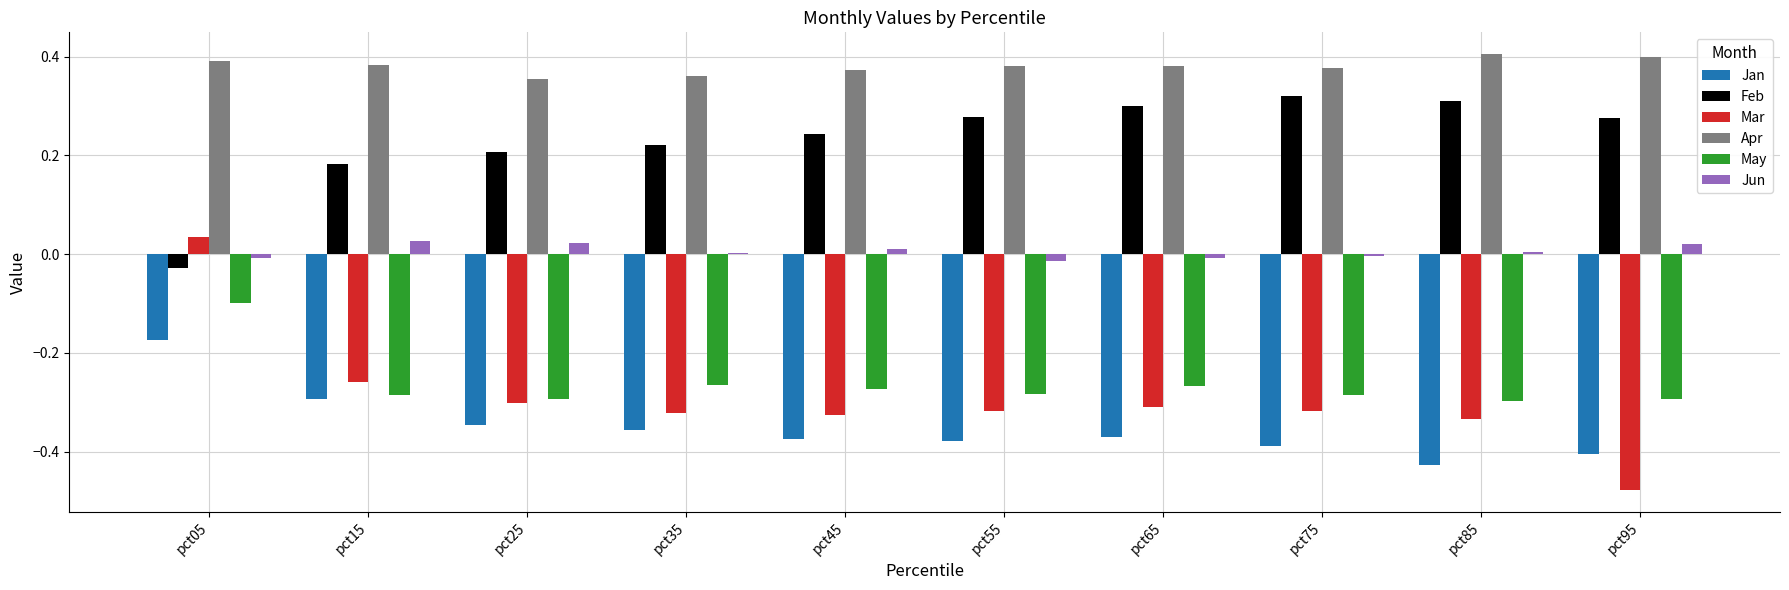

The Jan series shows -0.2 at pct25. True or false?

False